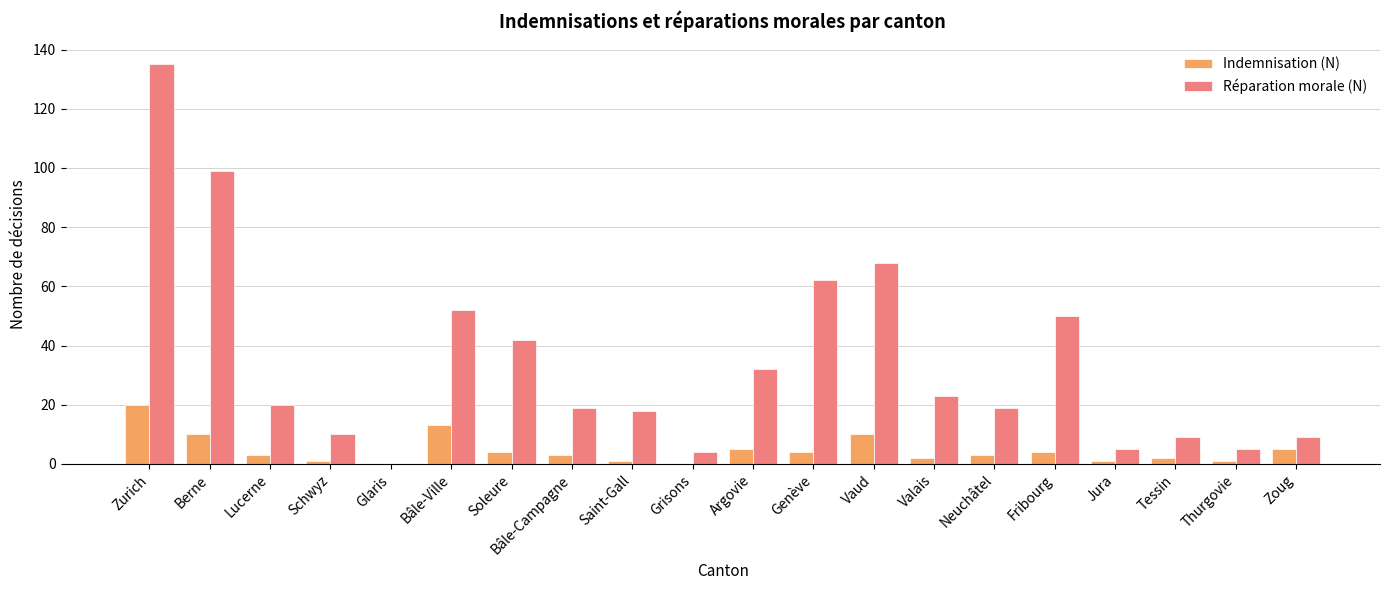

Which series changed the most between Bâle-Ville and Vaud?

Réparation morale (N)